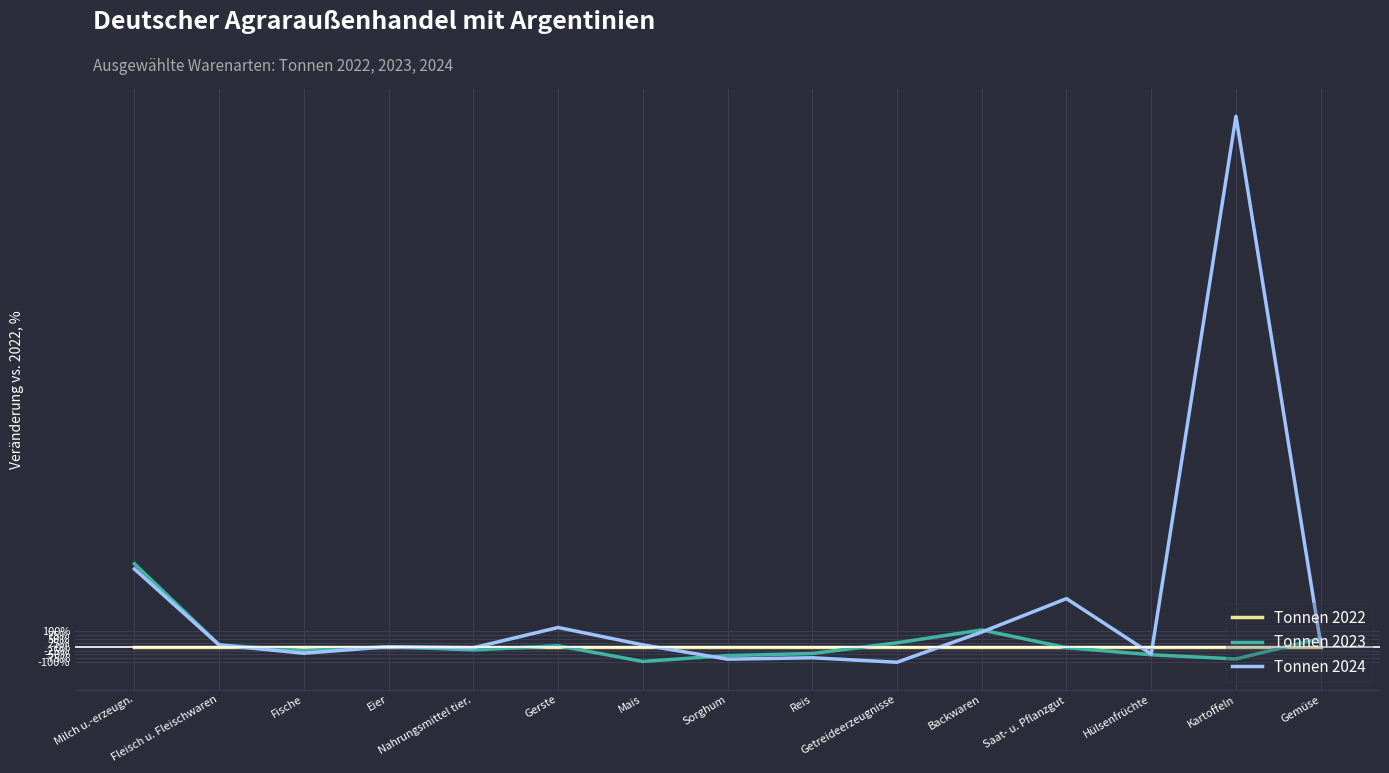

Is it true that Tonnen 2024 equals 94.2 at Backwaren?

True